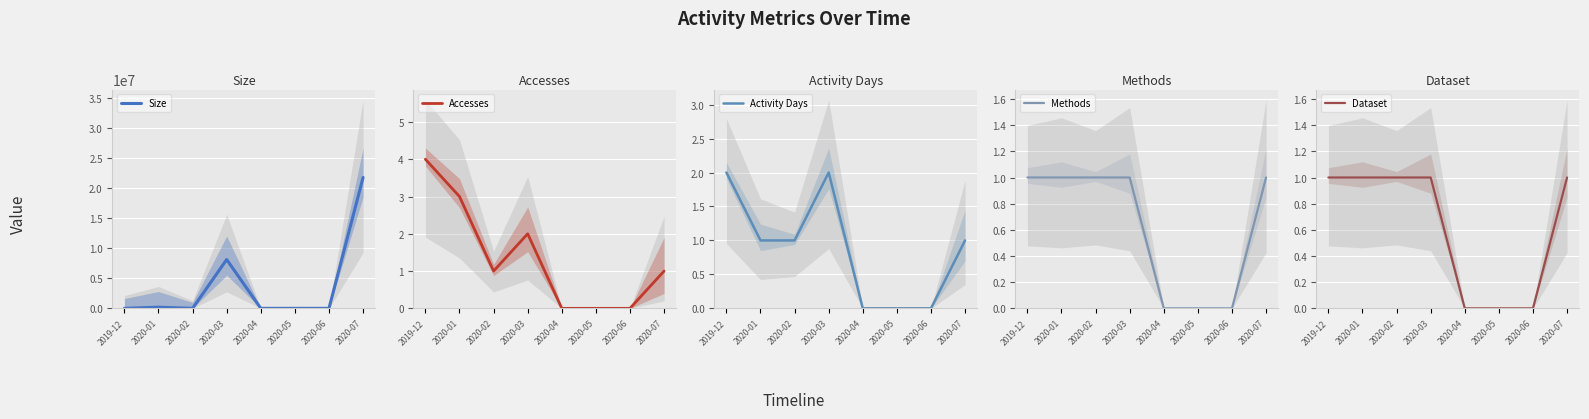

Where does the Activity Days series first go above 1?

2019-12